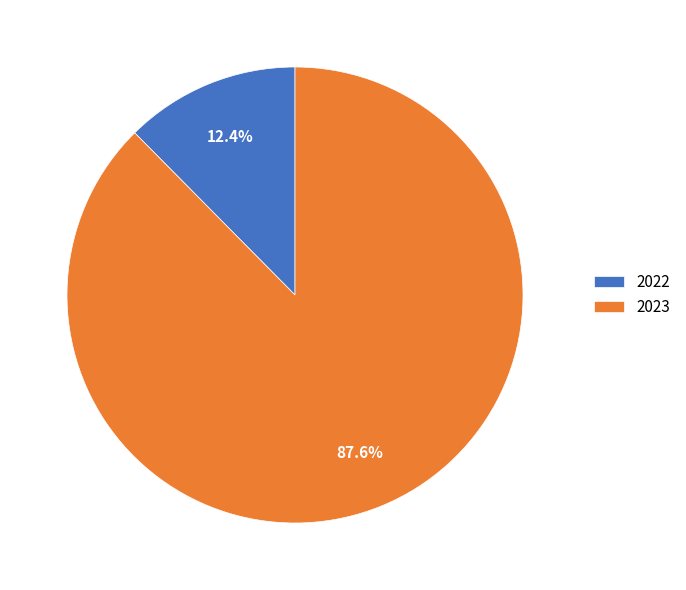

The 2022 slice represents 3% of the pie. True or false?

False